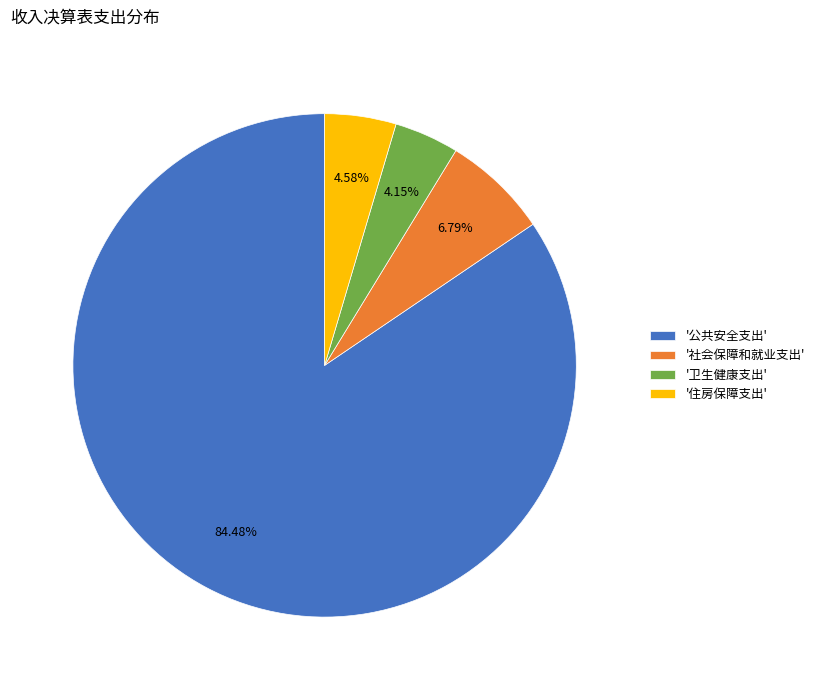

What is the ratio of the value at '社会保障和就业支出' to the value at '住房保障支出'?

1.5